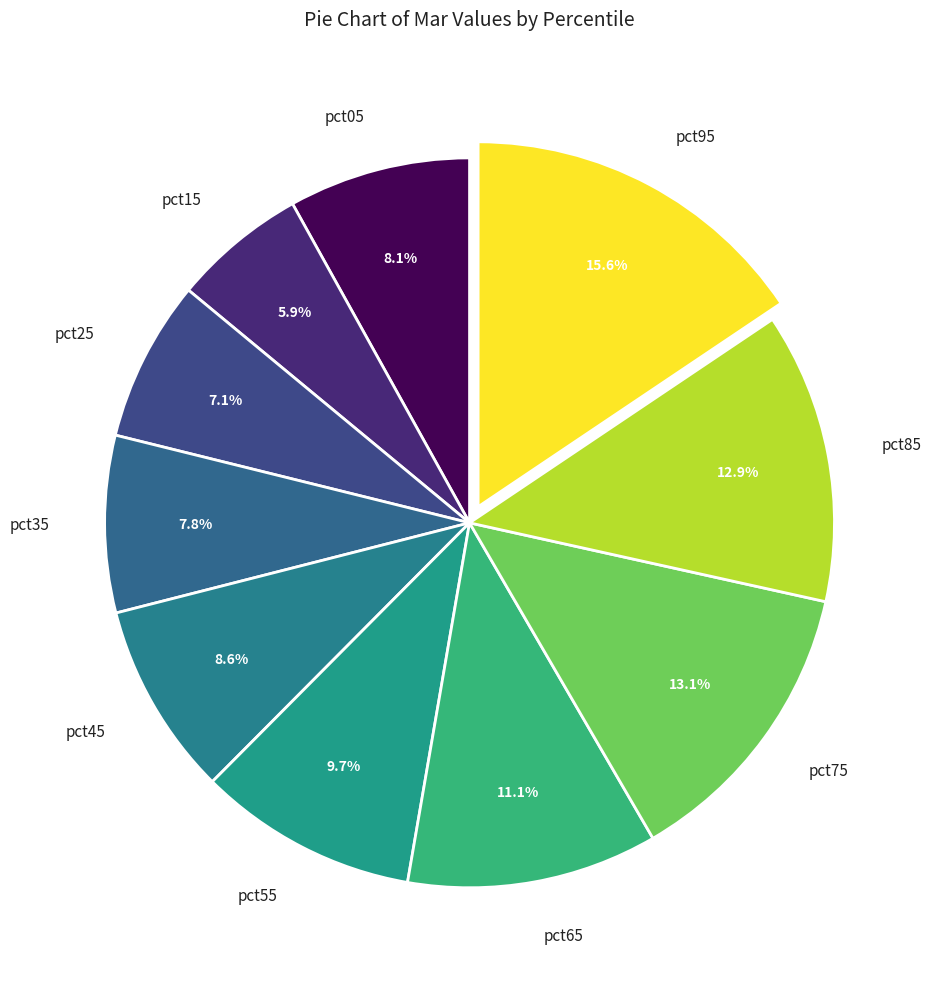

To the nearest percent, what is the combined percentage of pct55 and pct75?

23%